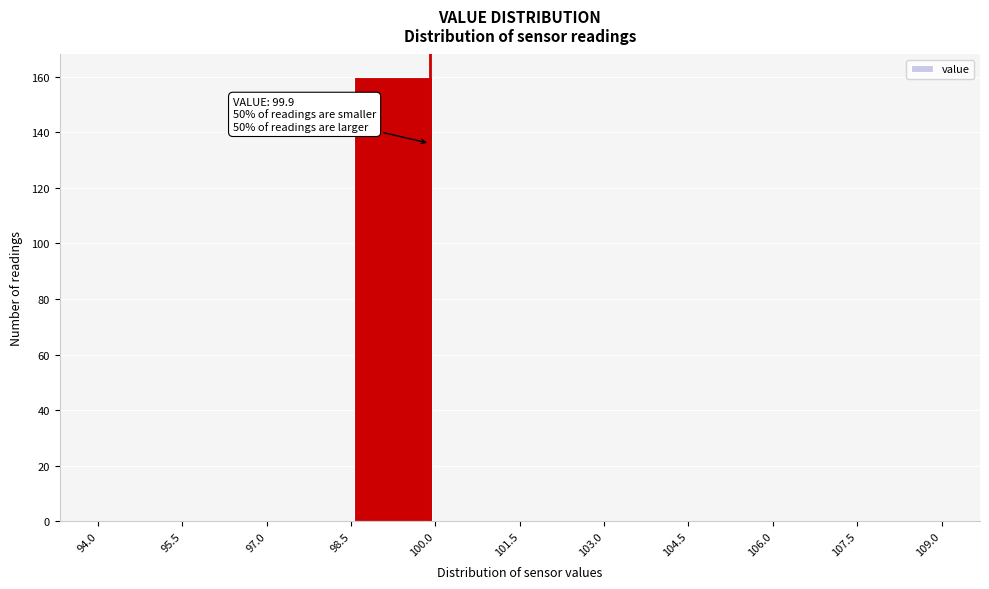

Over which range of the x-axis is the bar tallest?

98.5 to 100.0